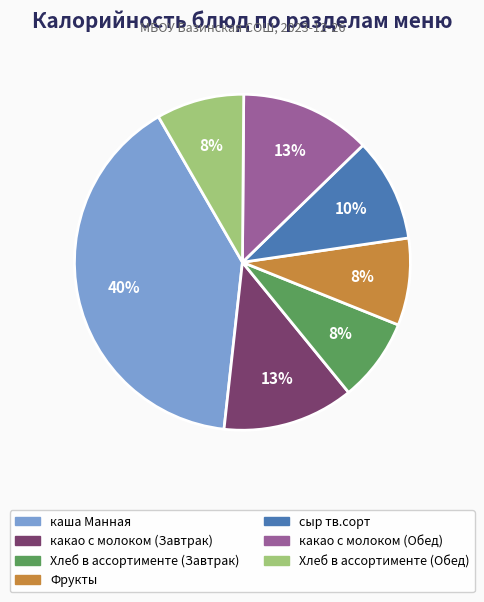

To the nearest percent, what is the combined percentage of какао с молоком (Обед) and Хлеб в ассортименте (Завтрак)?

21%